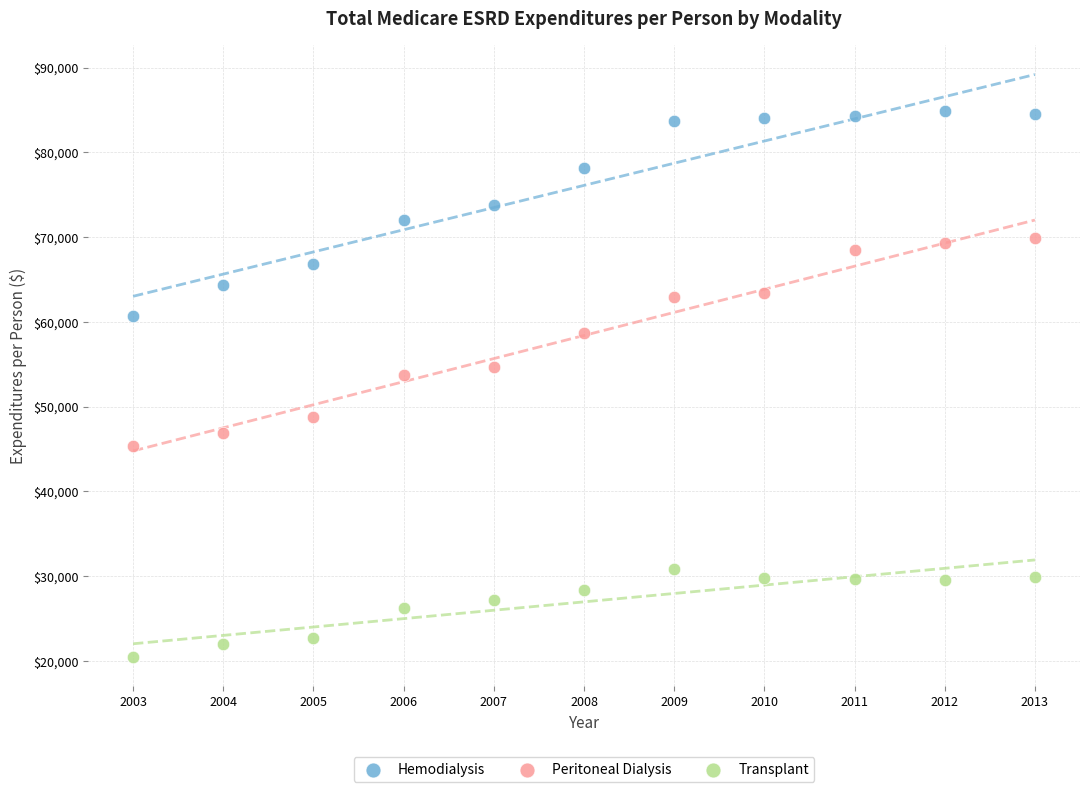

Which series contains the highest Y value?

Hemodialysis